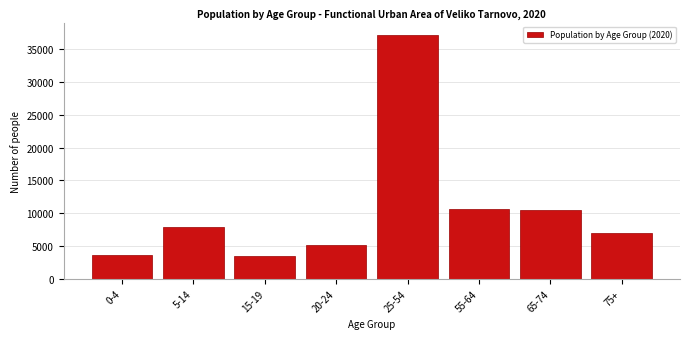

Approximately how many times larger is the value at 0-4 compared to 55-64?

0.3